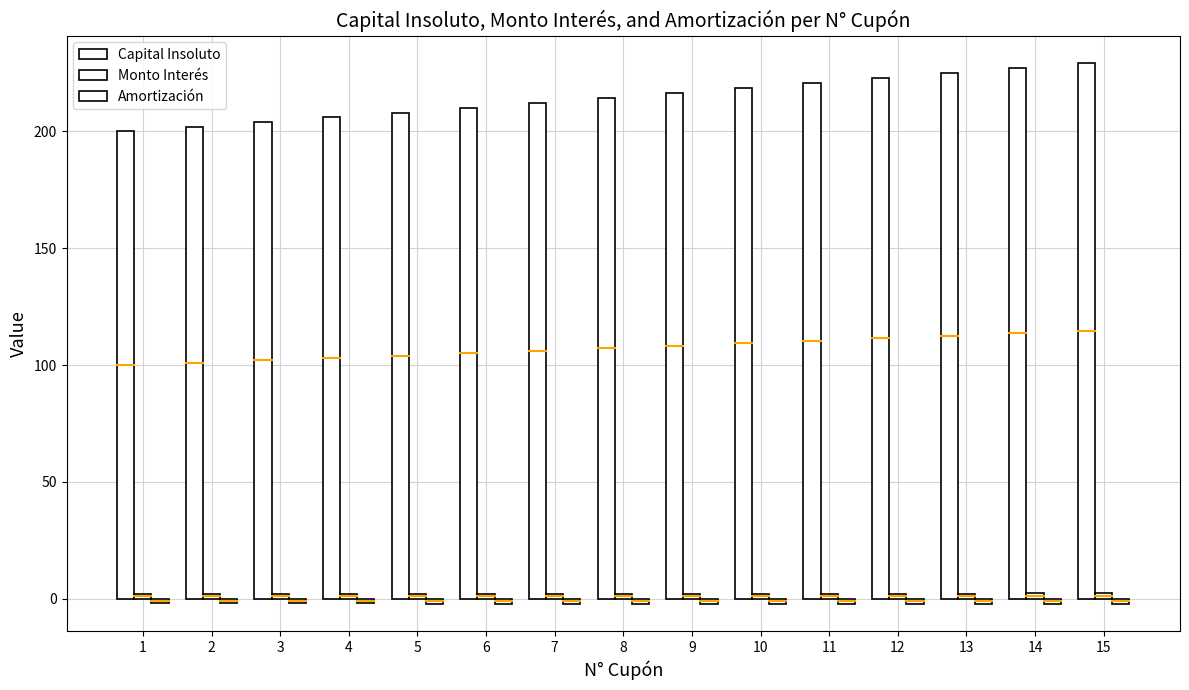

Are the bars horizontal?

No